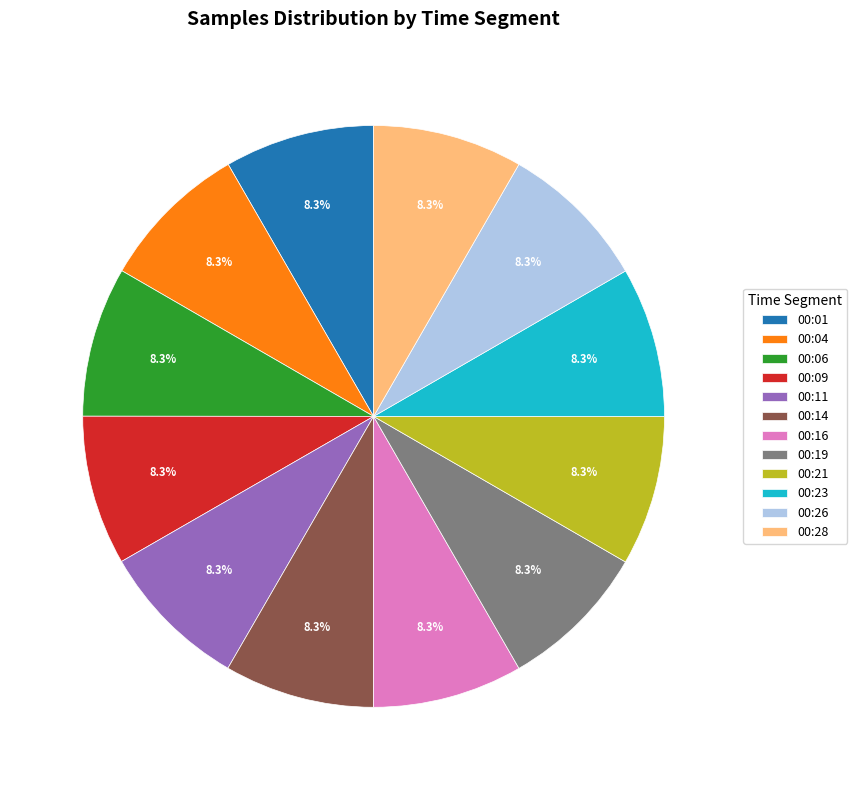

Combined, do 00:16 and 00:23 account for over 50%?

No